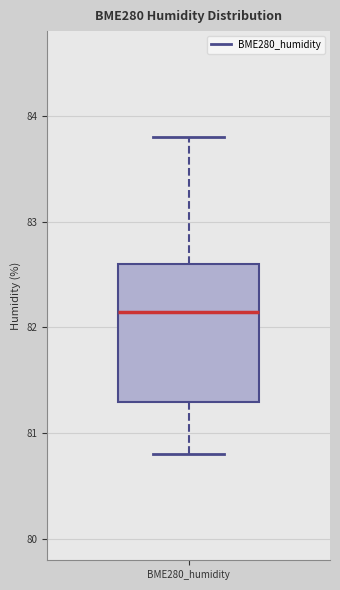

Where is the upper edge of the box for BME280_humidity on the y-axis? The values are not printed on the chart, so give them approximately, as read against the axis.

82.6